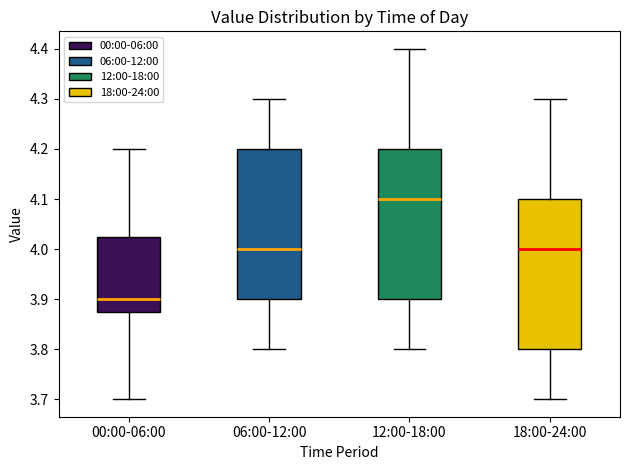

Which box's median line is the lowest?

00:00-06:00